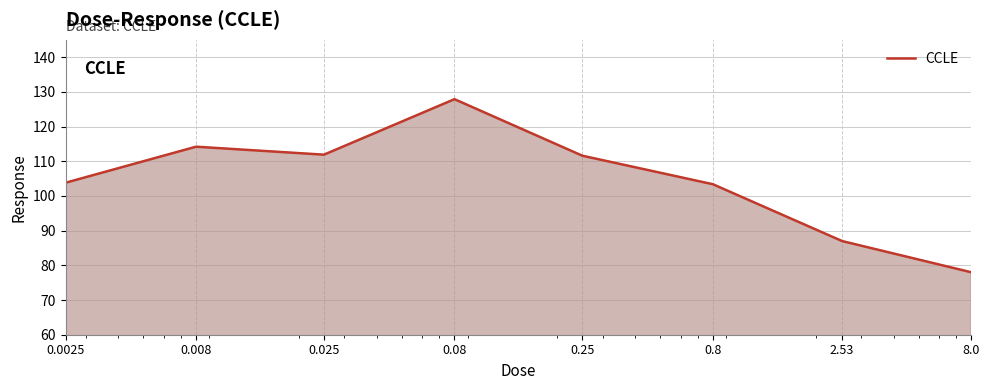

How many interior local peaks (higher than both neighbors) does the data have?

2